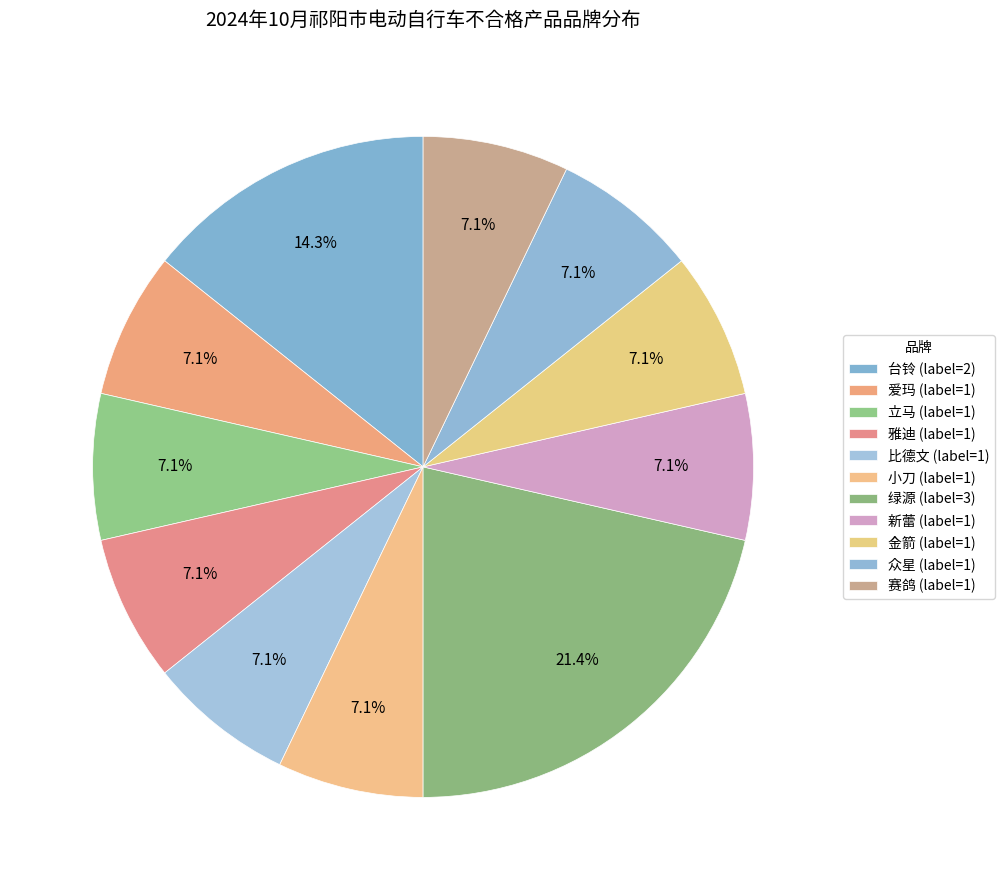

How many slices are in this pie chart?

11